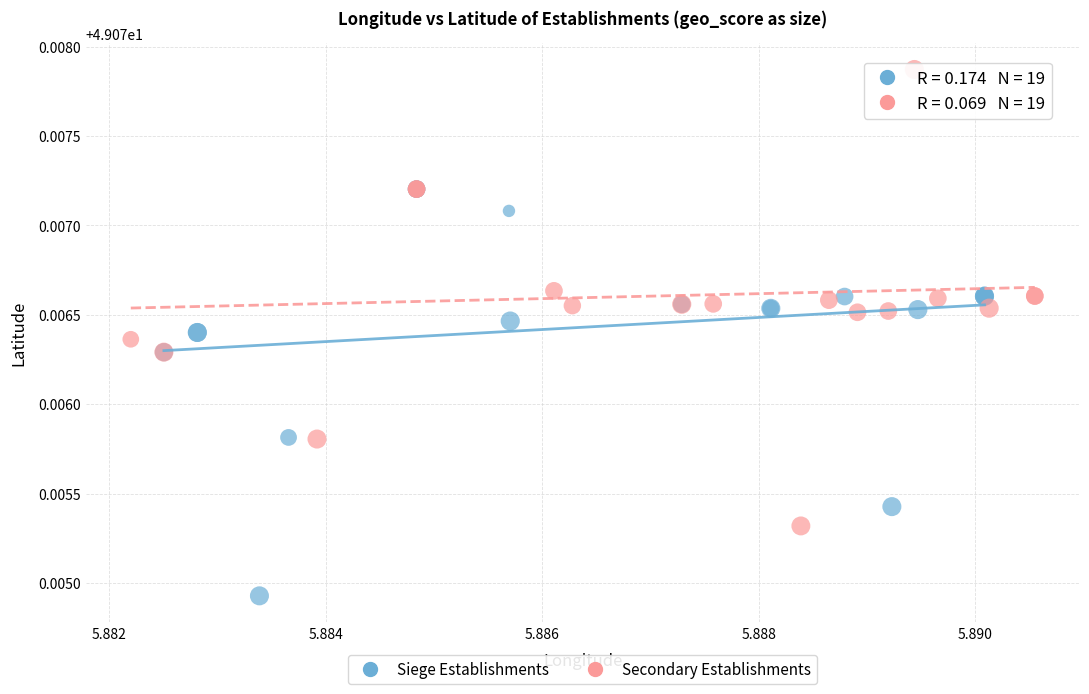

Which series contains the lowest Y value?

Siege Establishments